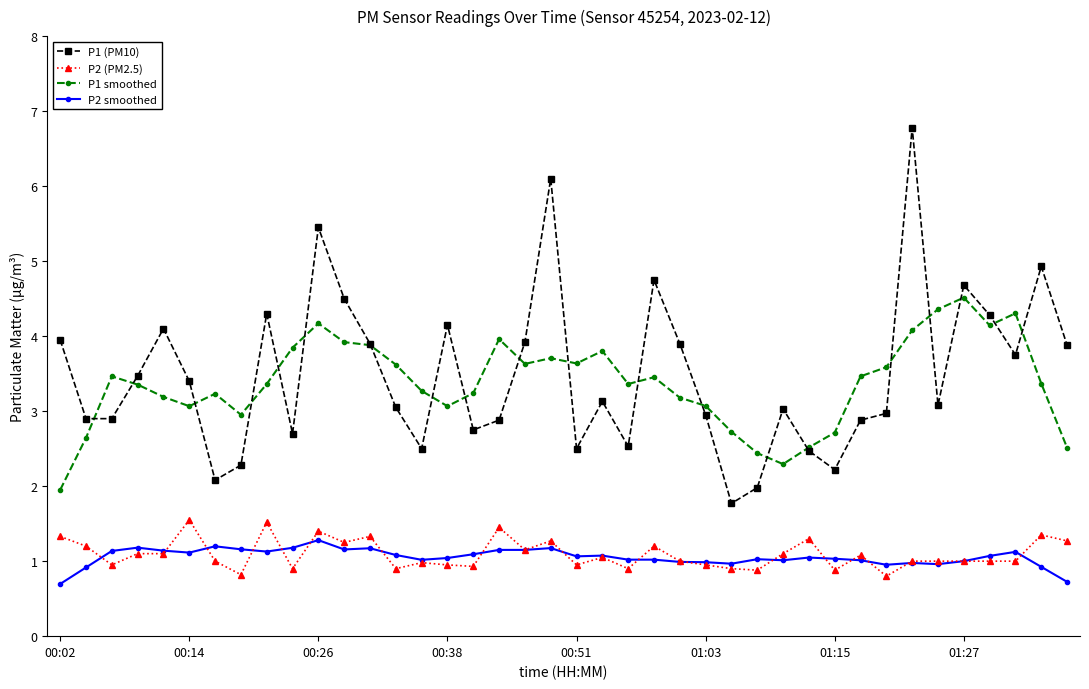

True or false: P2 smoothed and P1 (PM10) intersect in this chart.

False